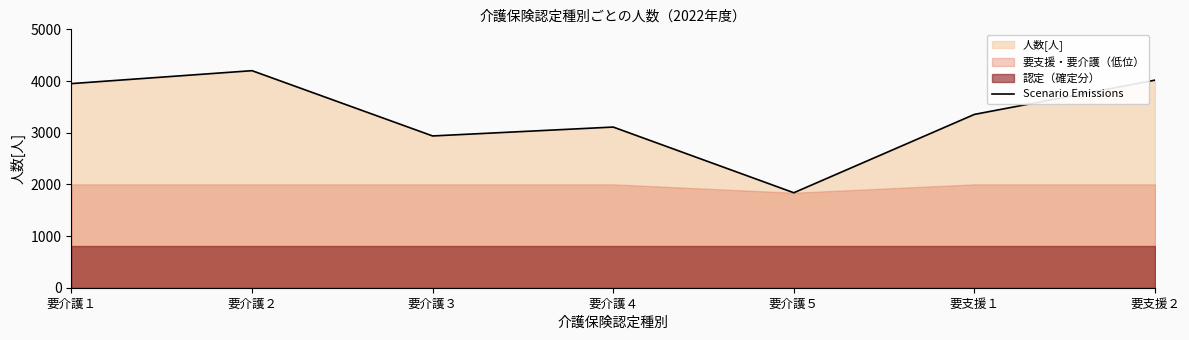

True or false: the data shows 4017 at 要支援２.

True